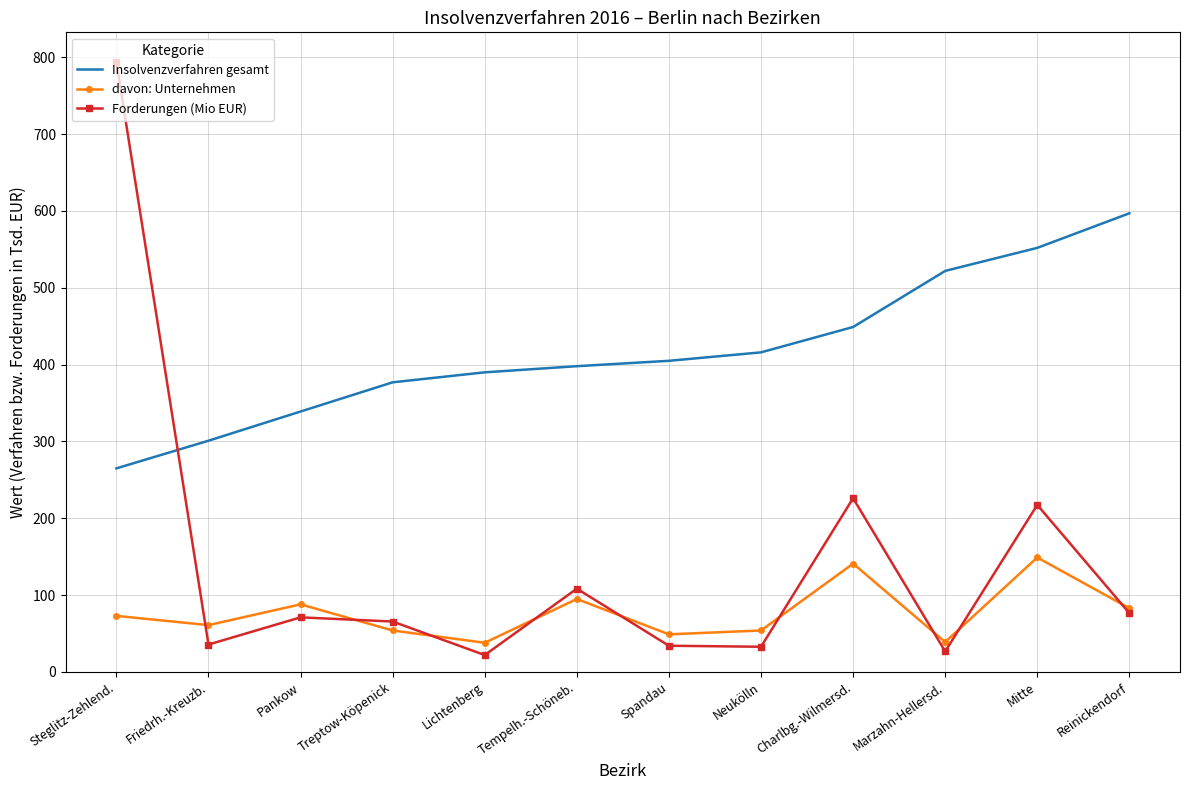

What position from the right is Friedrh.-Kreuzb.?

11